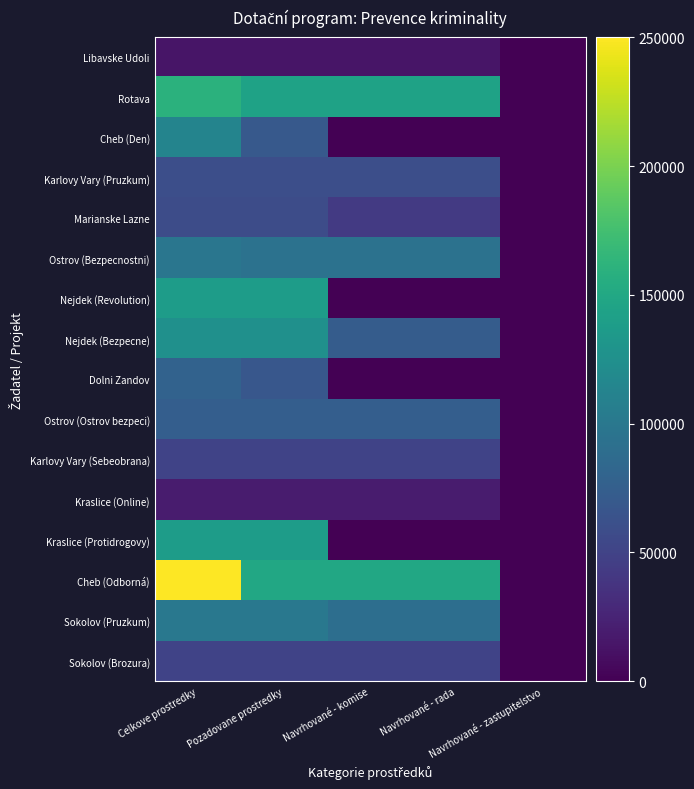

Reading left to right, list all the values displayed in this chart.

Libavske Udoli: Celkove prostredky=14409.9	Pozadovane prostredky=14410.0	Navrhované - komise=14410.0	Navrhované - rada=14410.0	Navrhované - zastupitelstvo=0.0
Rotava: Celkove prostredky=159500.0	Pozadovane prostredky=144500.0	Navrhované - komise=144500.0	Navrhované - rada=144500.0	Navrhované - zastupitelstvo=0.0
Cheb (Den): Celkove prostredky=112500.0	Pozadovane prostredky=70000.0	Navrhované - komise=0.0	Navrhované - rada=0.0	Navrhované - zastupitelstvo=0.0
Karlovy Vary (Pruzkum): Celkove prostredky=60000.0	Pozadovane prostredky=60000.0	Navrhované - komise=60000.0	Navrhované - rada=60000.0	Navrhované - zastupitelstvo=0.0
Marianske Lazne: Celkove prostredky=58000.0	Pozadovane prostredky=58000.0	Navrhované - komise=42830.0	Navrhované - rada=42830.0	Navrhované - zastupitelstvo=0.0
Ostrov (Bezpecnostni): Celkove prostredky=98500.0	Pozadovane prostredky=94000.0	Navrhované - komise=94000.0	Navrhované - rada=94000.0	Navrhované - zastupitelstvo=0.0
Nejdek (Revolution): Celkove prostredky=138000.0	Pozadovane prostredky=138000.0	Navrhované - komise=0.0	Navrhované - rada=0.0	Navrhované - zastupitelstvo=0.0
Nejdek (Bezpecne): Celkove prostredky=125000.0	Pozadovane prostredky=125000.0	Navrhované - komise=72500.0	Navrhované - rada=72500.0	Navrhované - zastupitelstvo=0.0
Dolni Zandov: Celkove prostredky=78900.0	Pozadovane prostredky=68100.0	Navrhované - komise=0.0	Navrhované - rada=0.0	Navrhované - zastupitelstvo=0.0
Ostrov (Ostrov bezpeci): Celkove prostredky=75000.0	Pozadovane prostredky=75000.0	Navrhované - komise=75000.0	Navrhované - rada=75000.0	Navrhované - zastupitelstvo=0.0
Karlovy Vary (Sebeobrana): Celkove prostredky=50000.0	Pozadovane prostredky=50000.0	Navrhované - komise=50000.0	Navrhované - rada=50000.0	Navrhované - zastupitelstvo=0.0
Kraslice (Online): Celkove prostredky=19360.0	Pozadovane prostredky=19360.0	Navrhované - komise=19360.0	Navrhované - rada=19360.0	Navrhované - zastupitelstvo=0.0
Kraslice (Protidrogovy): Celkove prostredky=138000.0	Pozadovane prostredky=138000.0	Navrhované - komise=0.0	Navrhované - rada=0.0	Navrhované - zastupitelstvo=0.0
Cheb (Odborná): Celkove prostredky=250000.0	Pozadovane prostredky=150000.0	Navrhované - komise=150000.0	Navrhované - rada=150000.0	Navrhované - zastupitelstvo=0.0
Sokolov (Pruzkum): Celkove prostredky=100000.0	Pozadovane prostredky=100000.0	Navrhované - komise=90000.0	Navrhované - rada=90000.0	Navrhované - zastupitelstvo=0.0
Sokolov (Brozura): Celkove prostredky=50000.0	Pozadovane prostredky=50000.0	Navrhované - komise=50000.0	Navrhované - rada=50000.0	Navrhované - zastupitelstvo=0.0